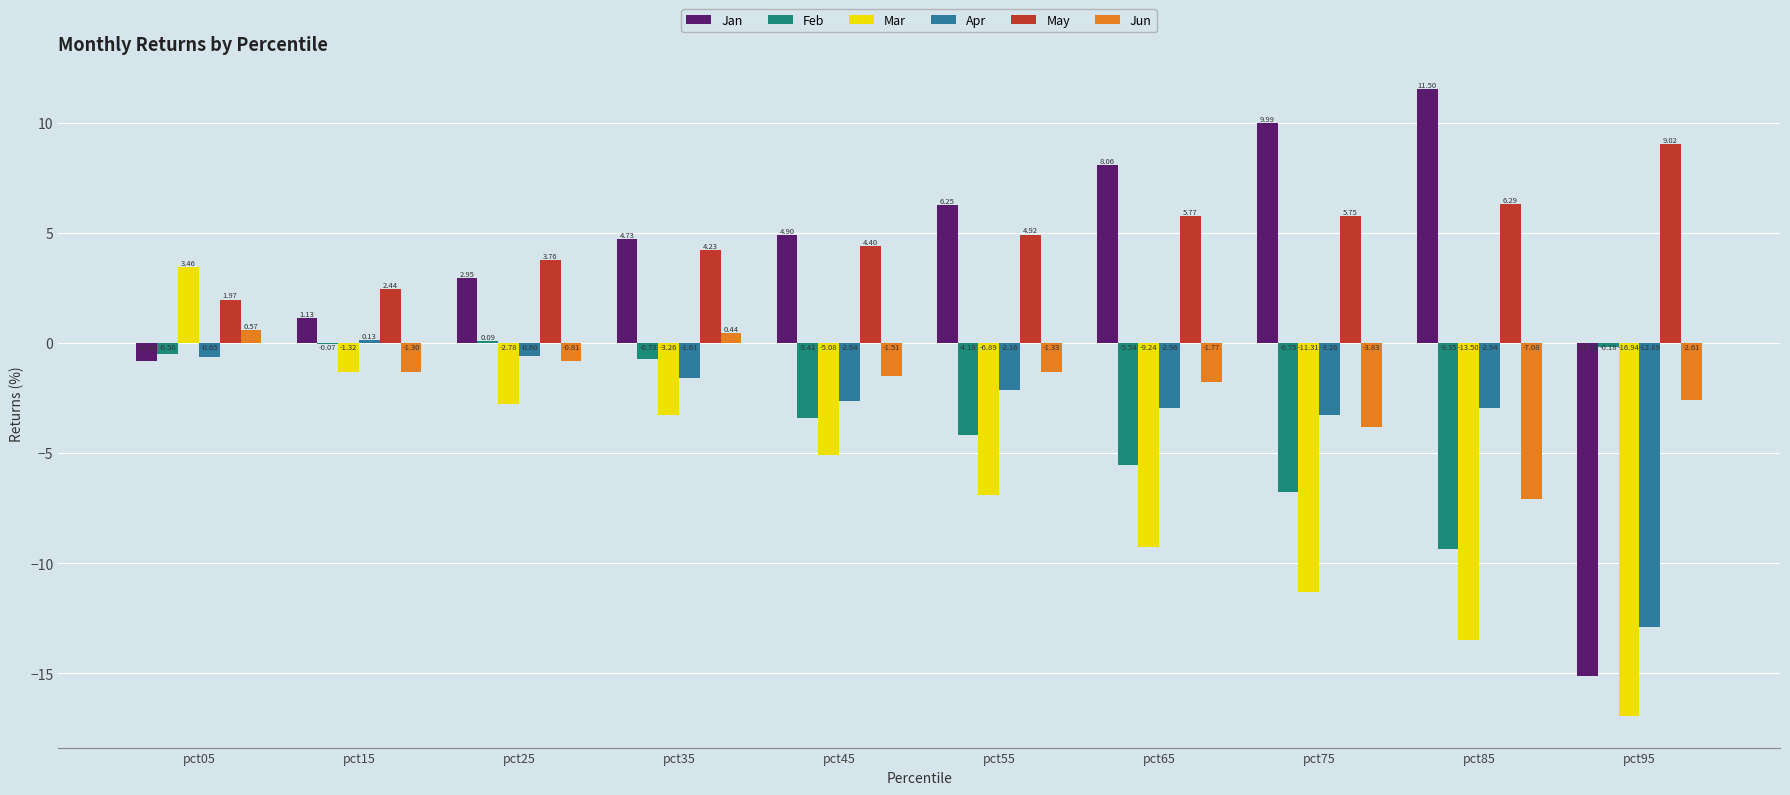

What is the sum of all Feb values?

-30.6